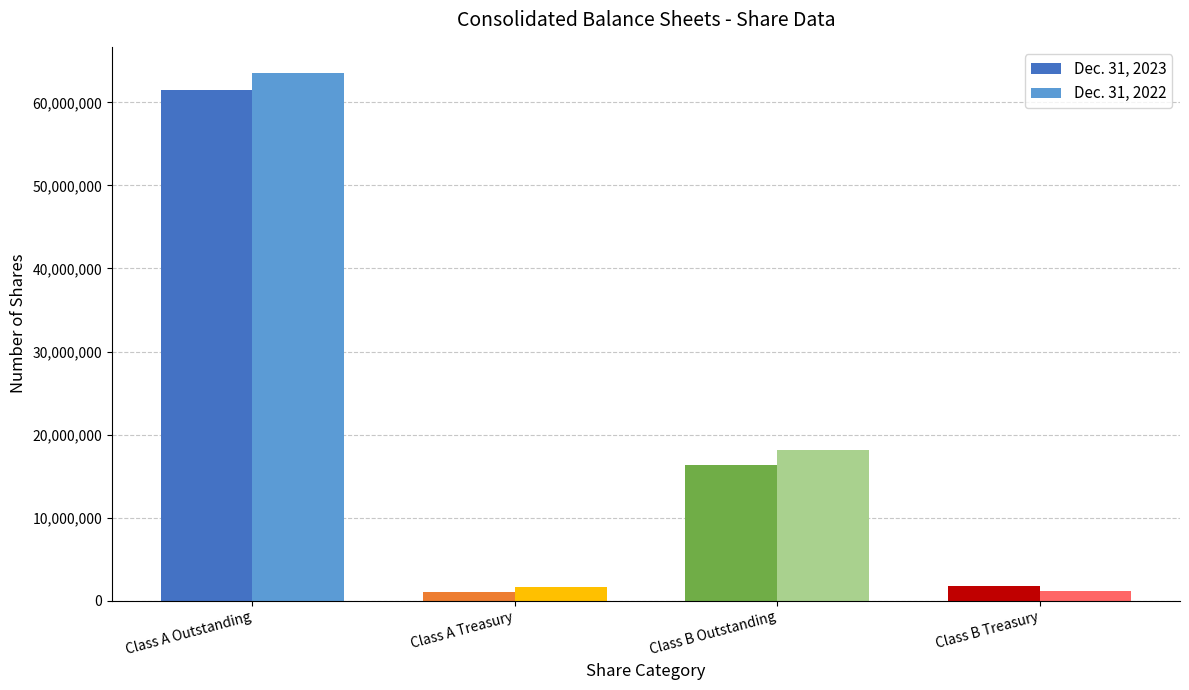

At which label does Dec. 31, 2022 reach its peak?

Class A Outstanding